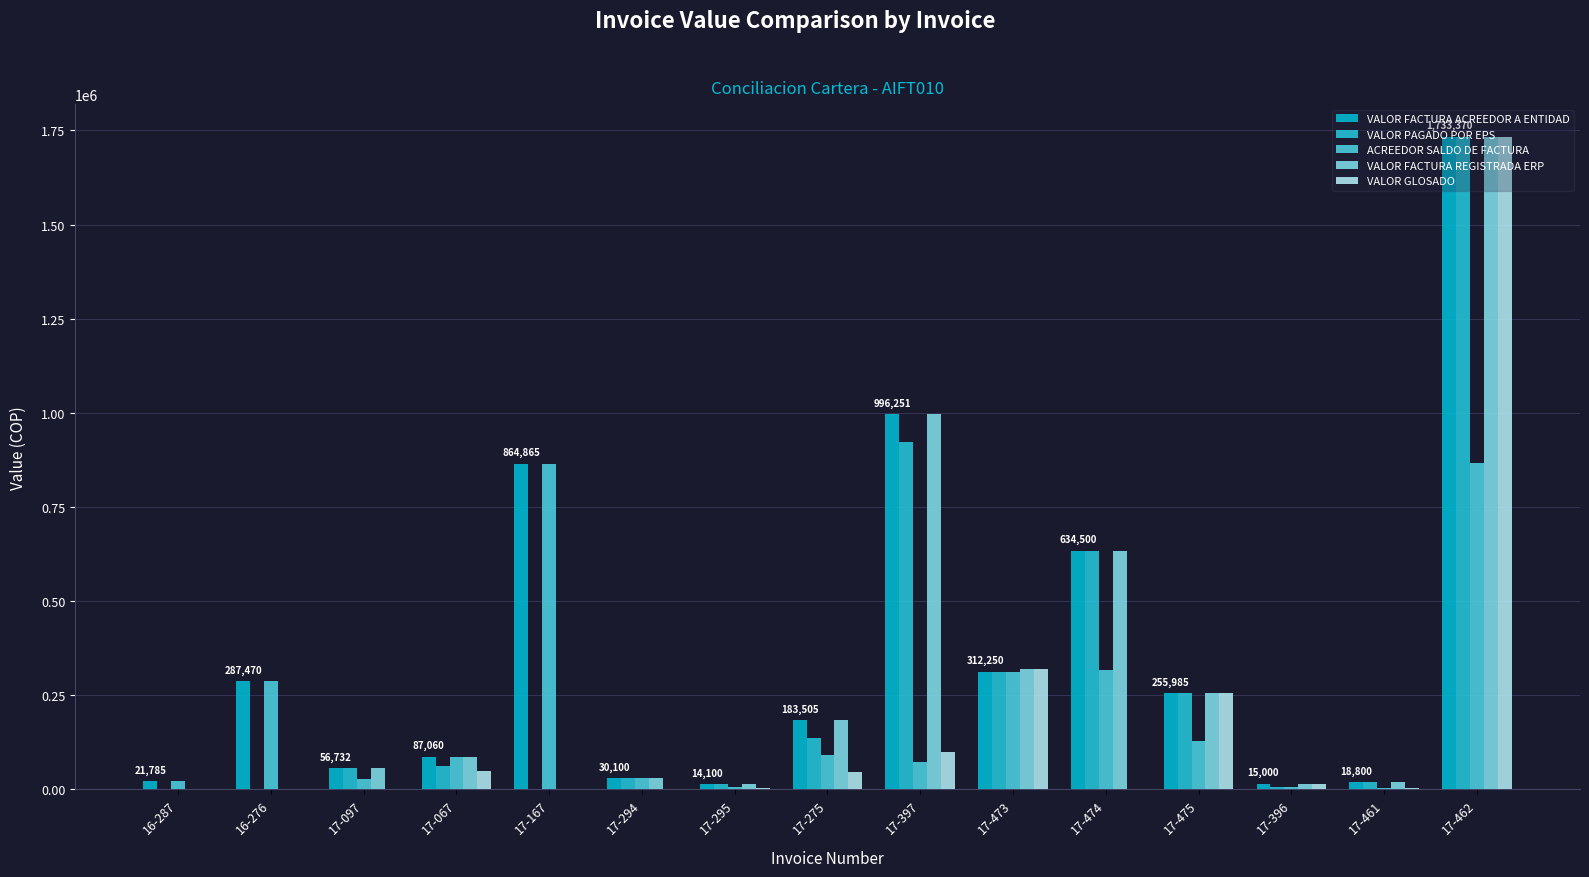

At which category is the sum across all series the highest?

17-462